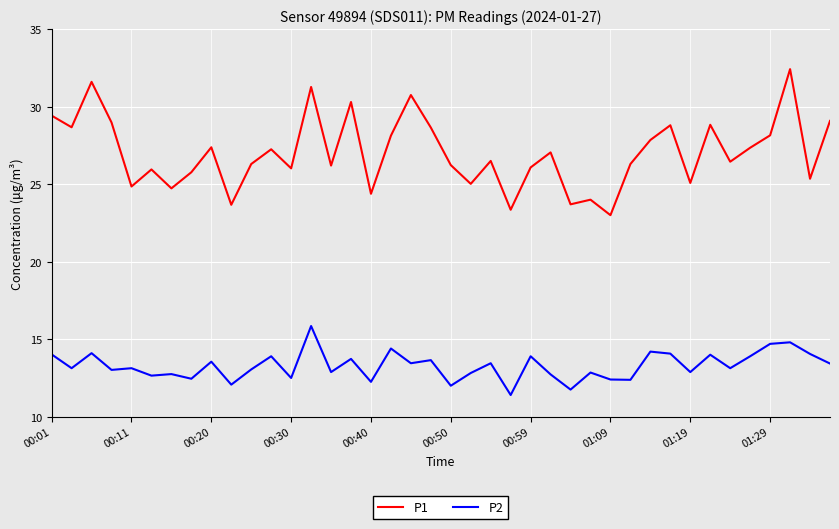

Rank the series by their maximum value, from highest to lowest.

P1, P2